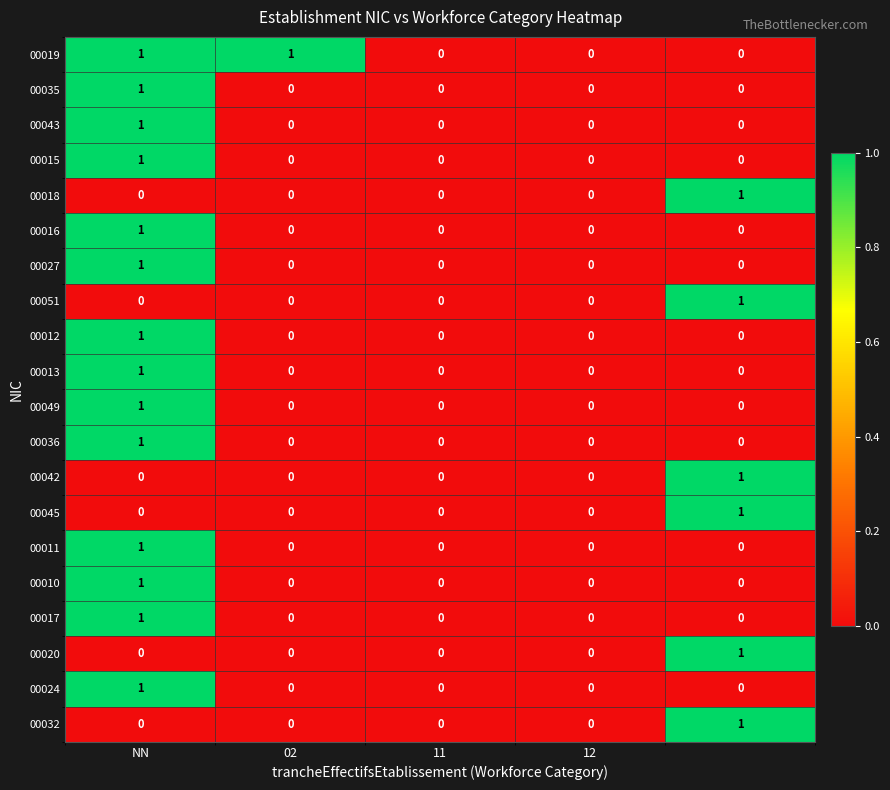

How many data points does each series have?

5